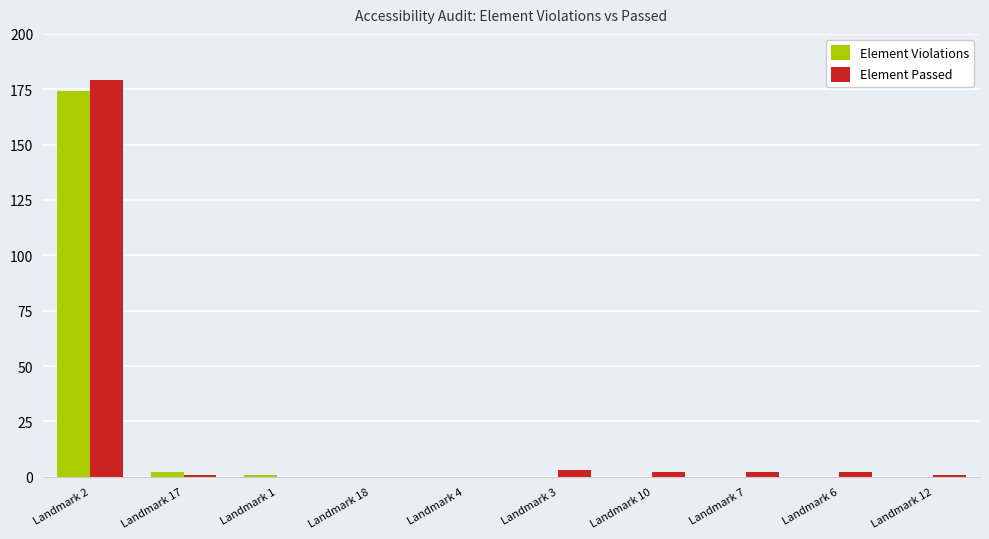

What value does the Element Passed series have at Landmark 12?

1